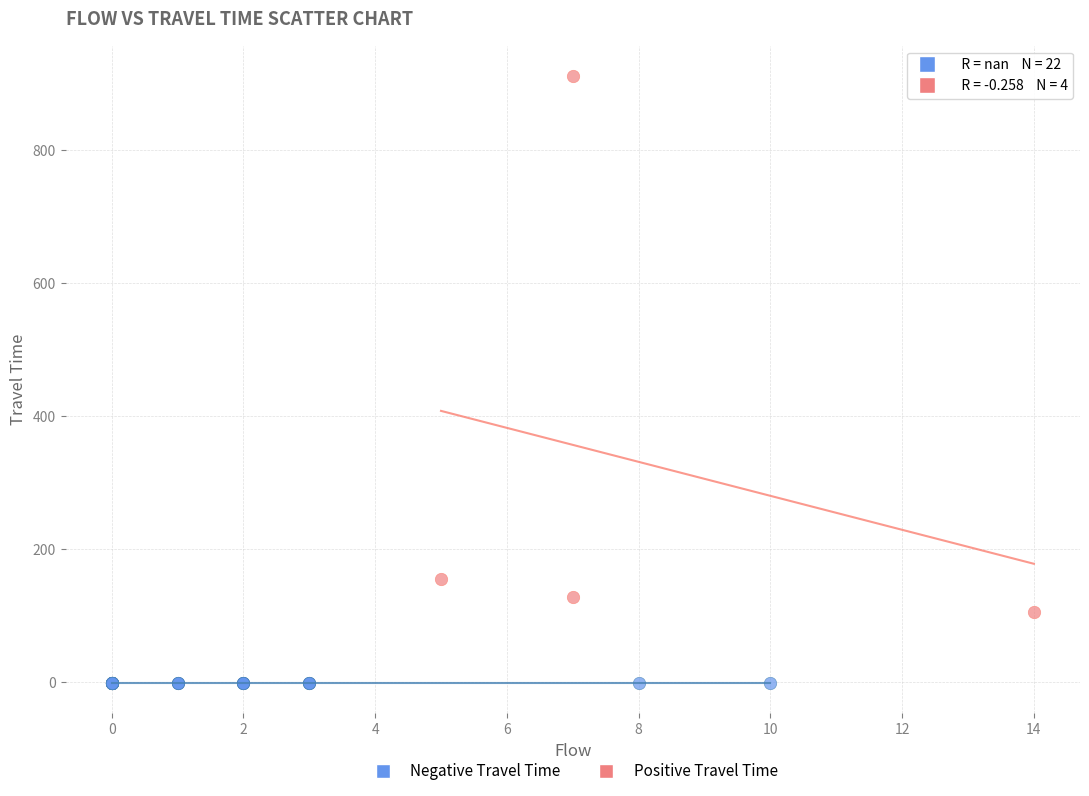

Which series contains the highest Y value?

Positive Travel Time